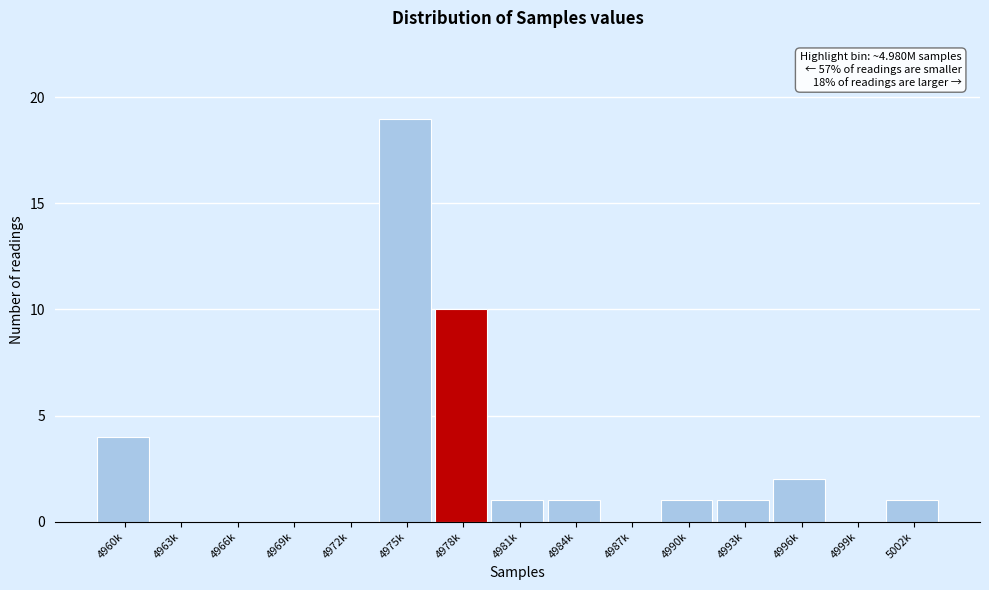

Reading left to right, list all the values displayed in this chart.

4960k=4	4963k=0	4966k=0	4969k=0	4972k=0	4975k=19	4978k=10	4981k=1	4984k=1	4987k=0	4990k=1	4993k=1	4996k=2	4999k=0	5002k=1